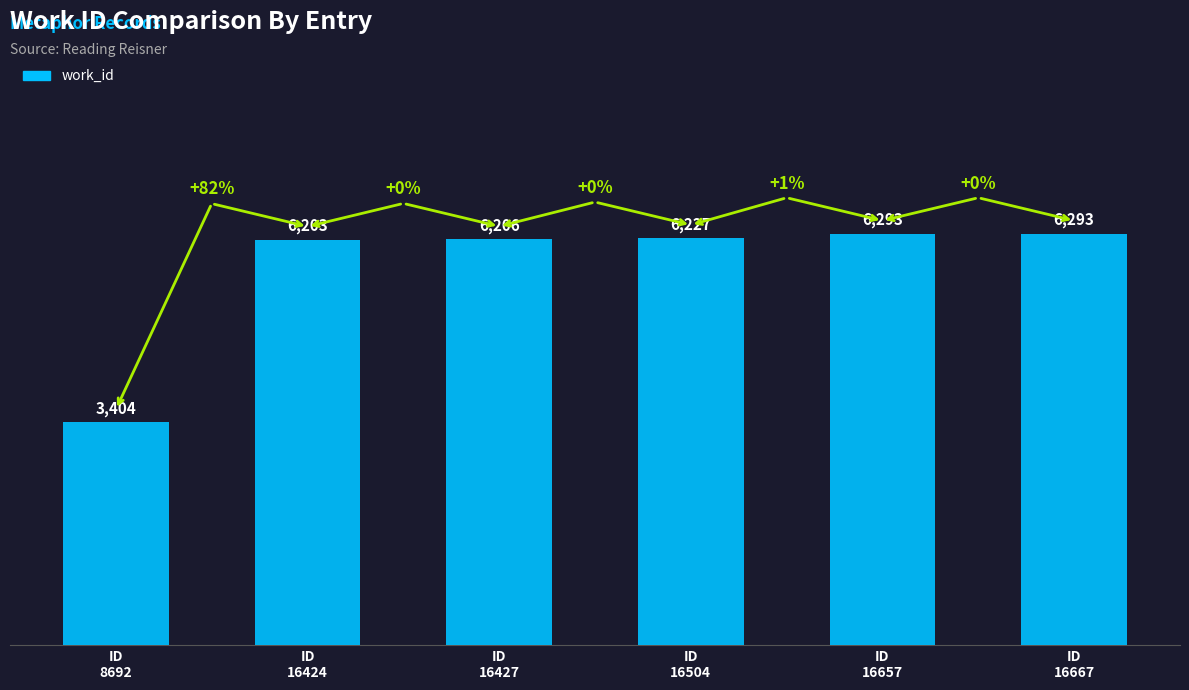

Reading left to right, extract all data points from this chart.

3404	6203	6206	6227	6293	6293